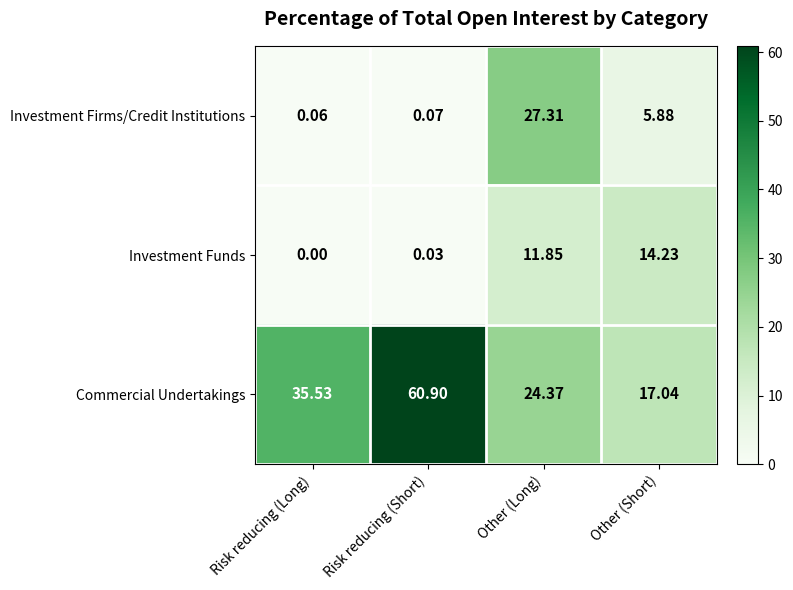

Between Risk reducing (Long) and Other (Short), which series saw the biggest shift?

Commercial Undertakings